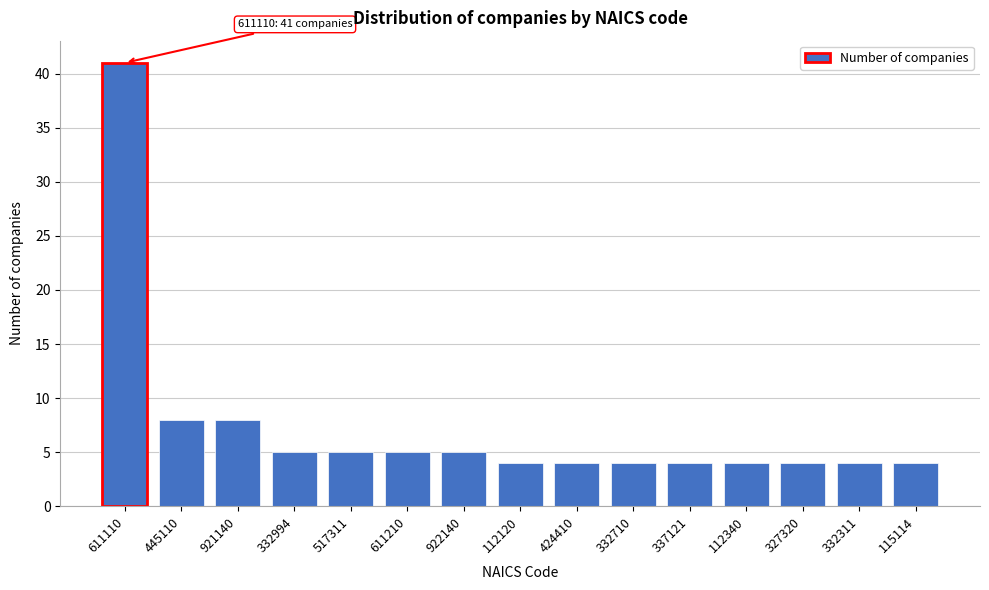

Reading left to right, extract all data points from this chart.

41	8	8	5	5	5	5	4	4	4	4	4	4	4	4